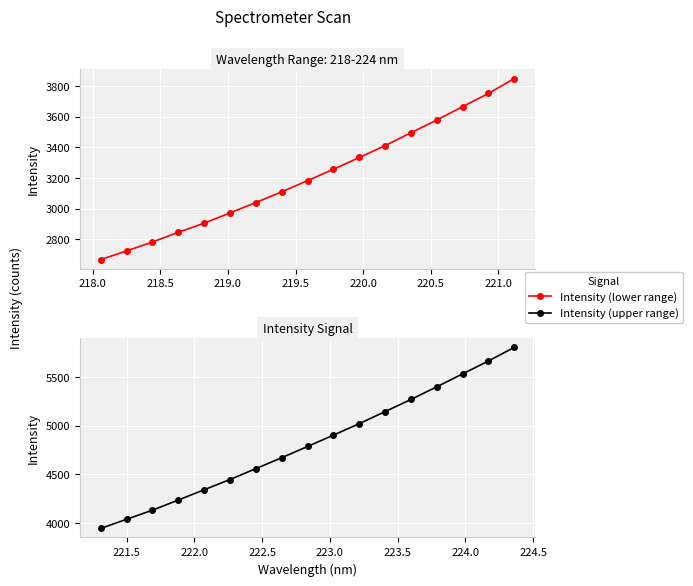

True or false: Intensity (lower range) and Intensity (upper range) cross at least once.

False